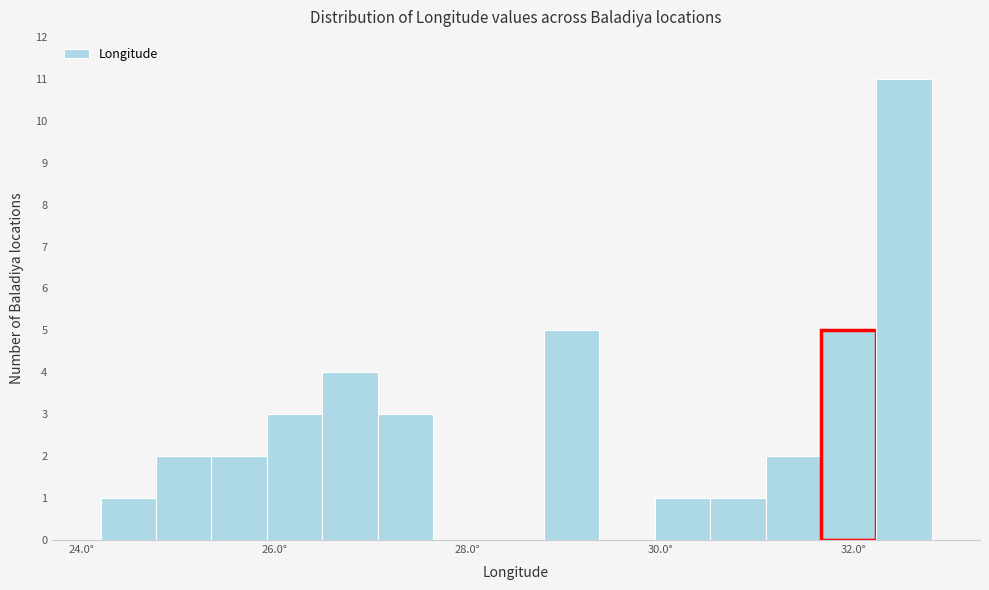

Read against the x-axis, roughly where is the centre of the tallest bar?

32.6